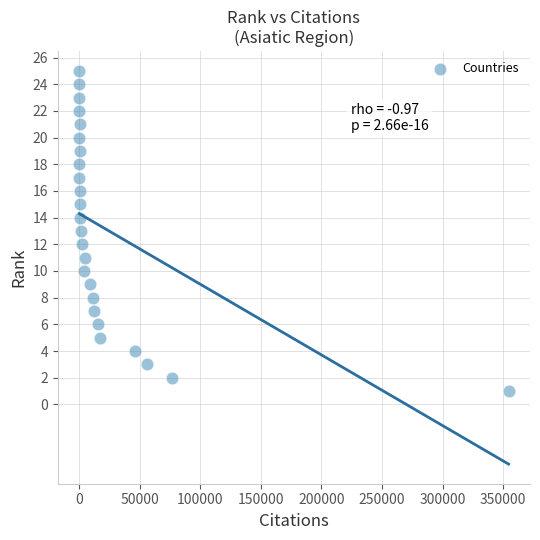

What is the range of X values (max minus min)?

354467